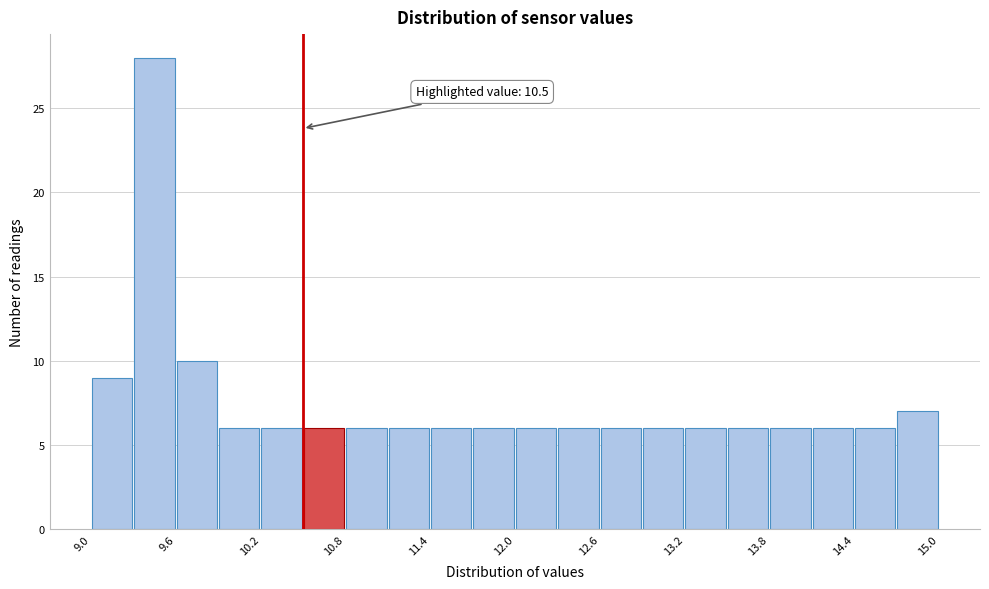

Around what value on the x-axis is the tallest bar? Give the approximate position of its centre, as read against the axis.

9.5